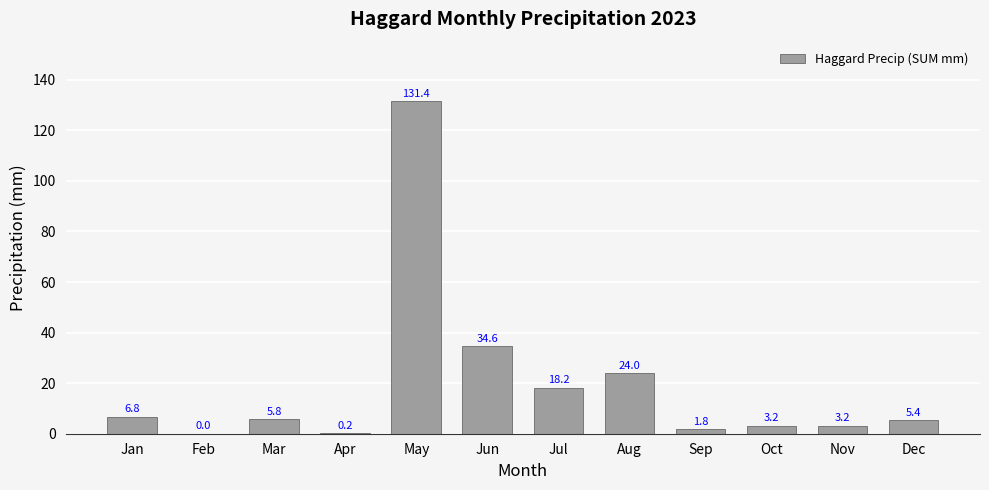

Which label corresponds to the largest value in the chart?

May